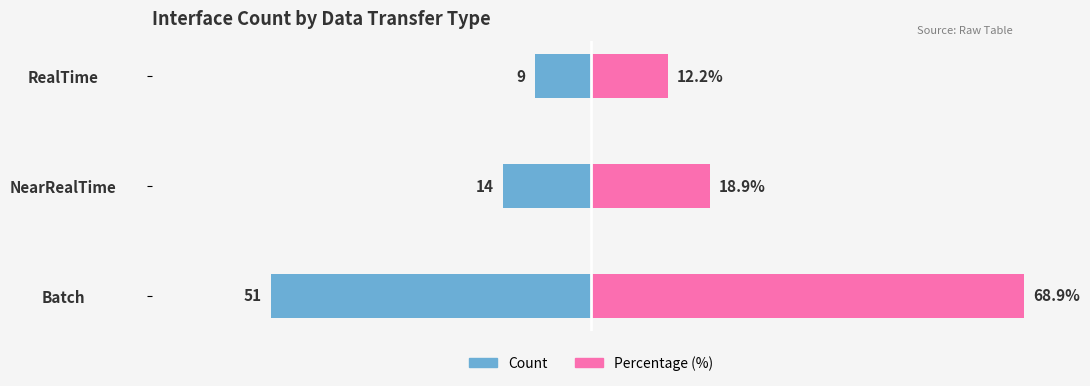

Which series has the largest total across all categories?

Percentage (%)